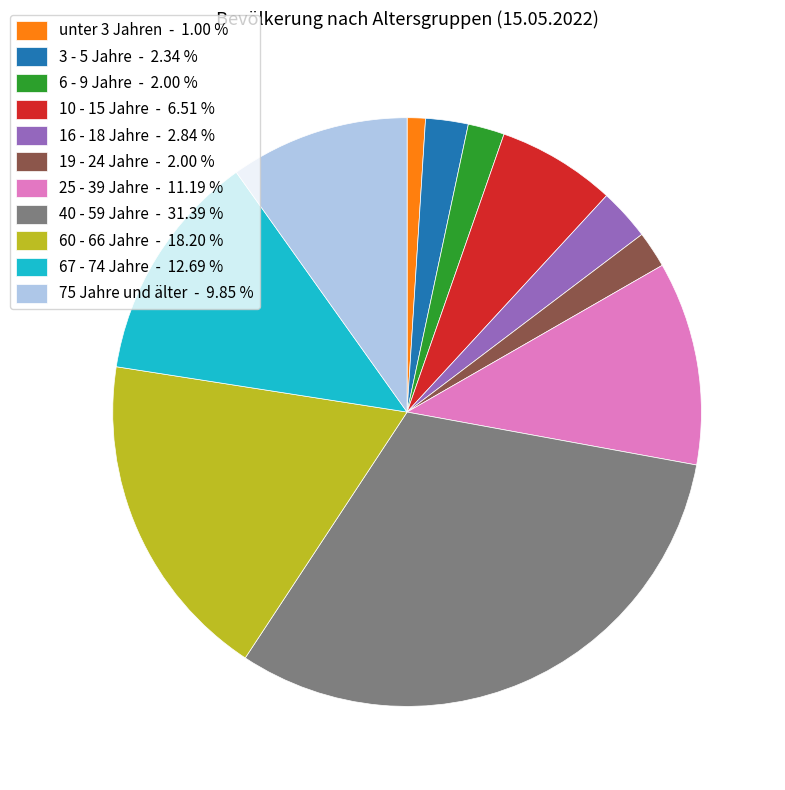

What is the largest slice in the pie chart?

40 - 59 Jahre